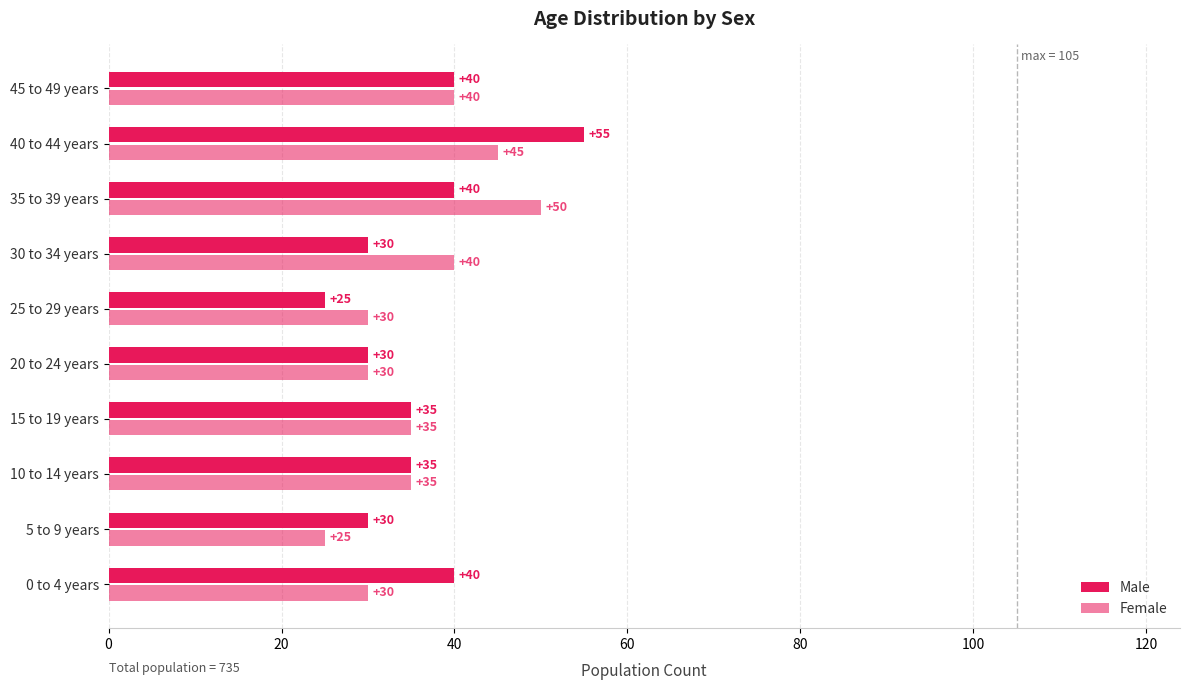

Which series has the largest total across all categories?

Male